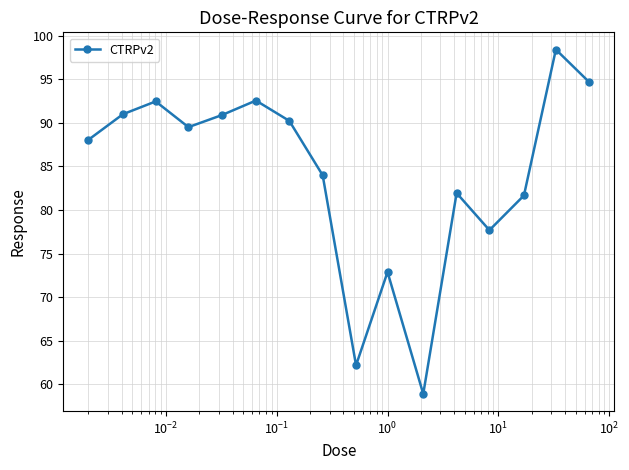

True or false: there are more than 0 points higher than both neighbors.

True